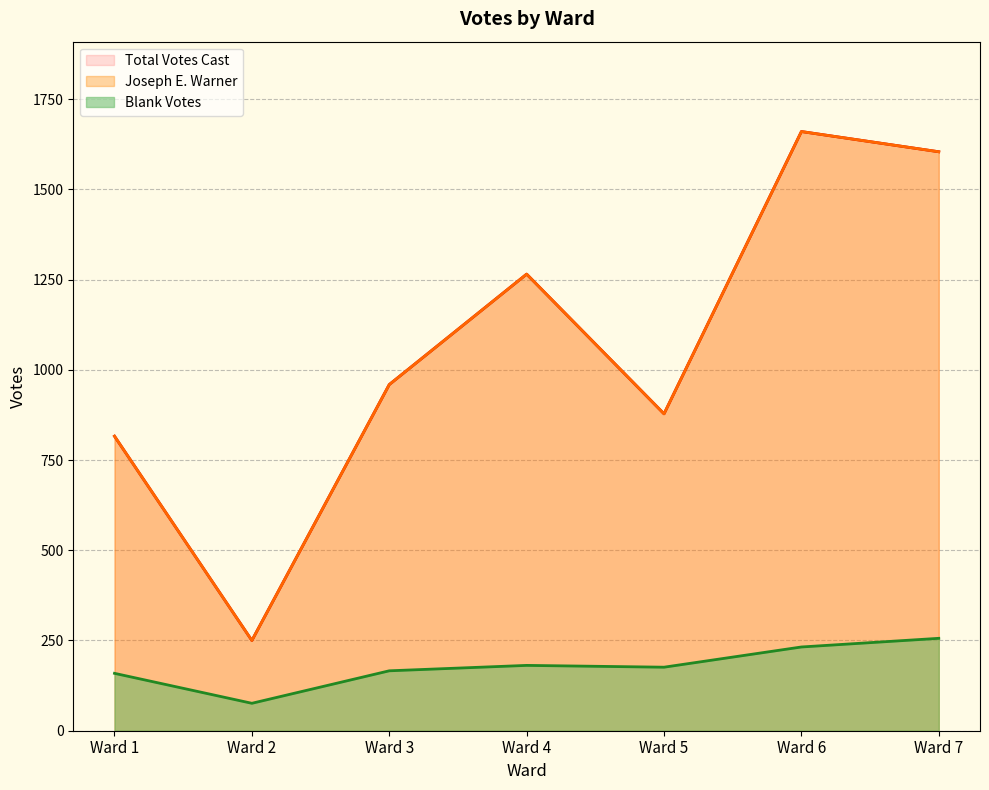

How many interior local valleys does the Blank Votes series have?

2